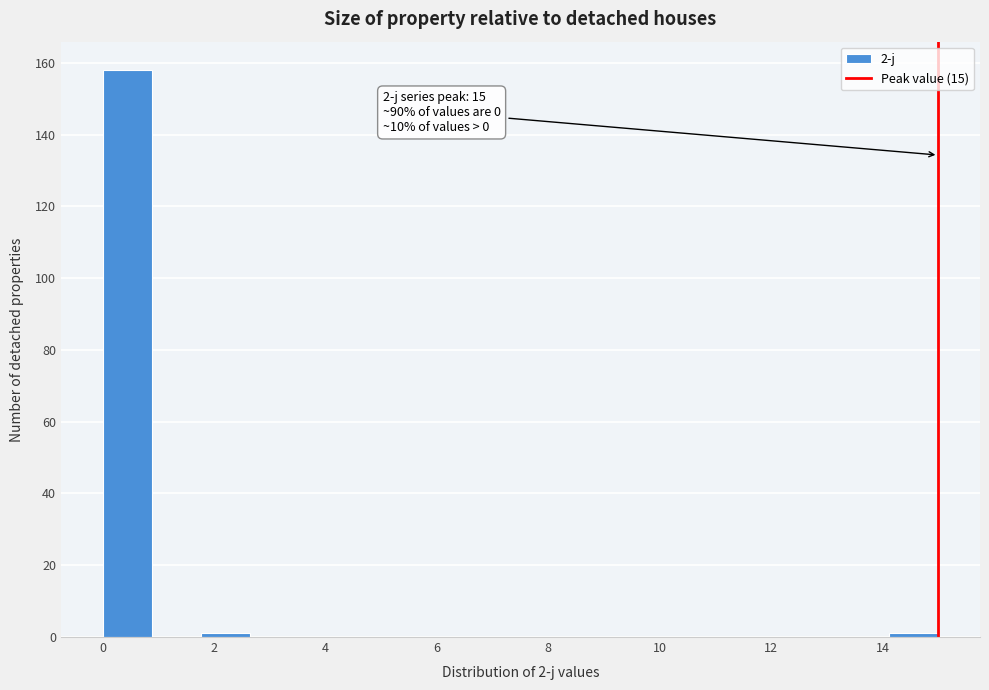

Which range on the x-axis has the tallest bar?

0.0 to 0.8